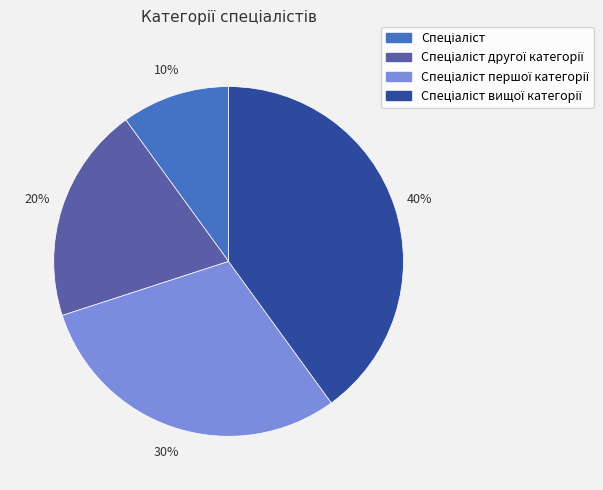

Does any single category account for the majority?

No